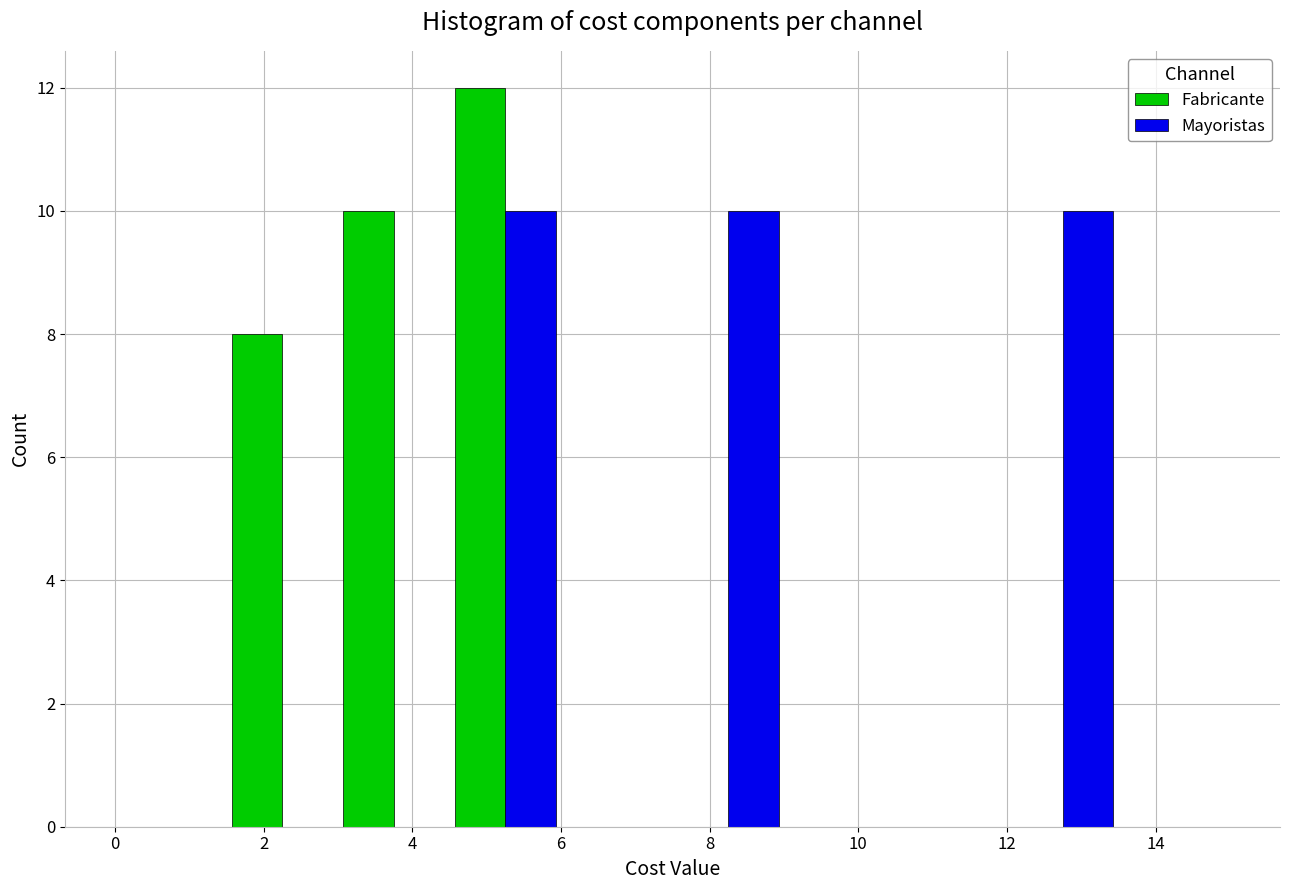

In the Fabricante series, which range on the x-axis has the tallest bar?

4.5 to 6.0